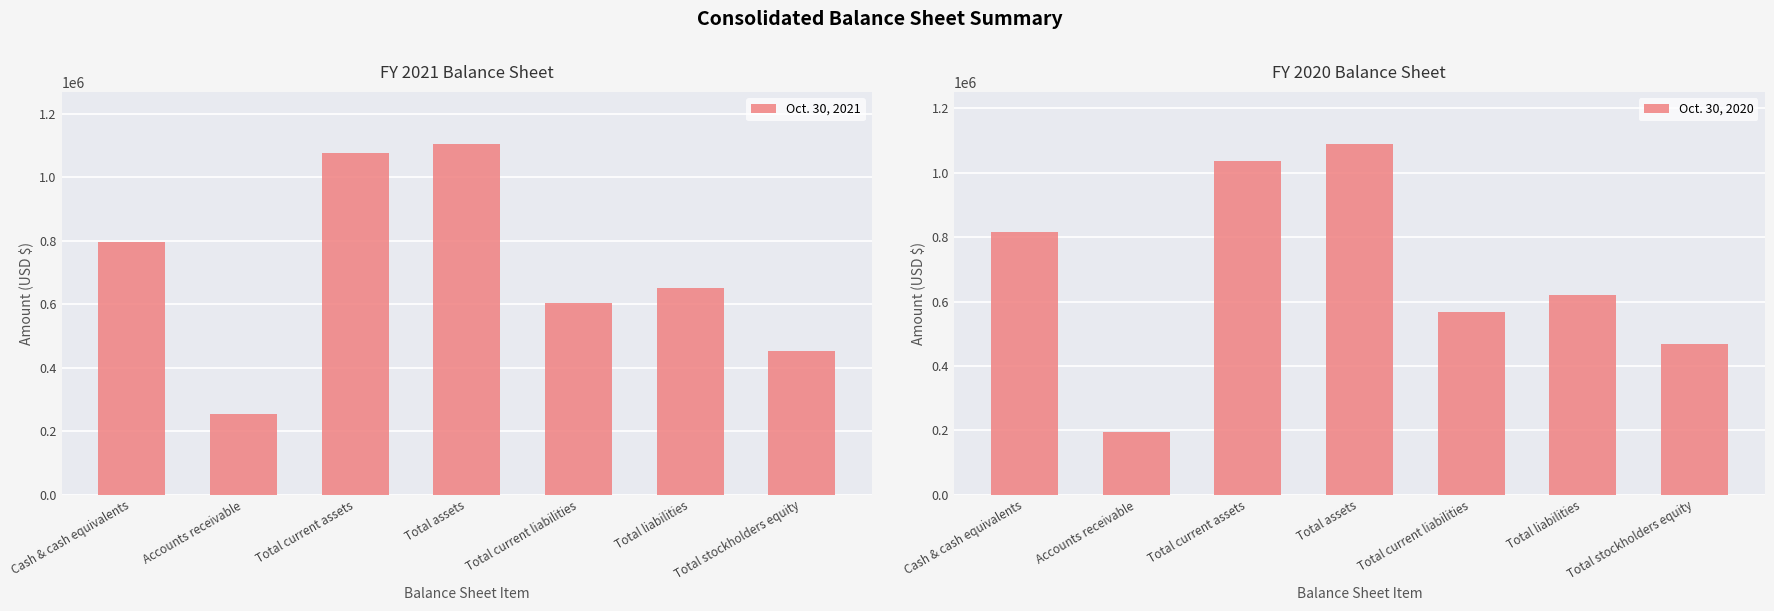

List the series in order of their peak value, lowest first.

Oct. 30, 2020, Oct. 30, 2021